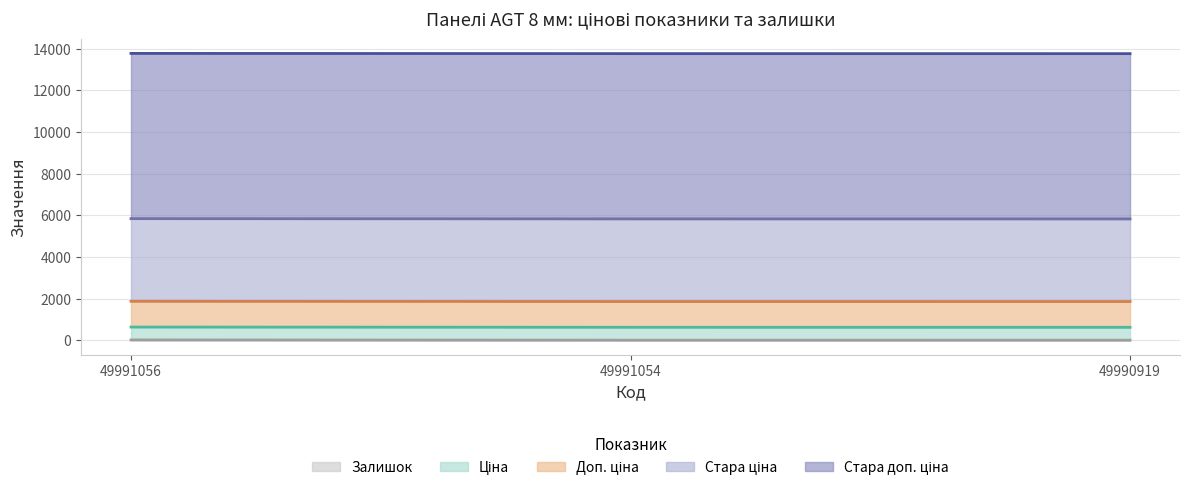

What value does the Стара ціна series have at 49991056?

3970.0